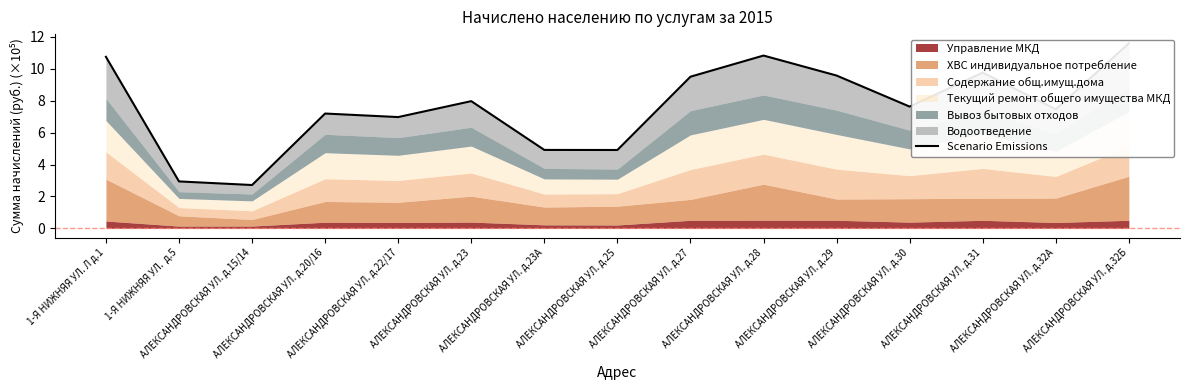

Approximately how many times larger is the value at АЛЕКСАНДРОВСКАЯ УЛ. д.22/17 compared to АЛЕКСАНДРОВСКАЯ УЛ. д.23А?

1.4